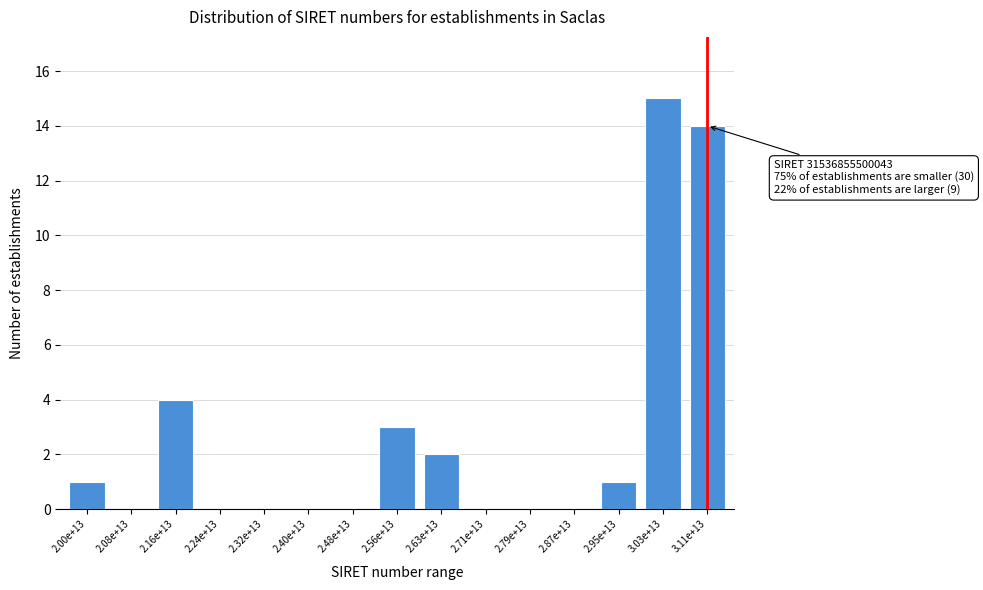

Which has a higher value, 2.63e+13 or 2.87e+13?

2.63e+13